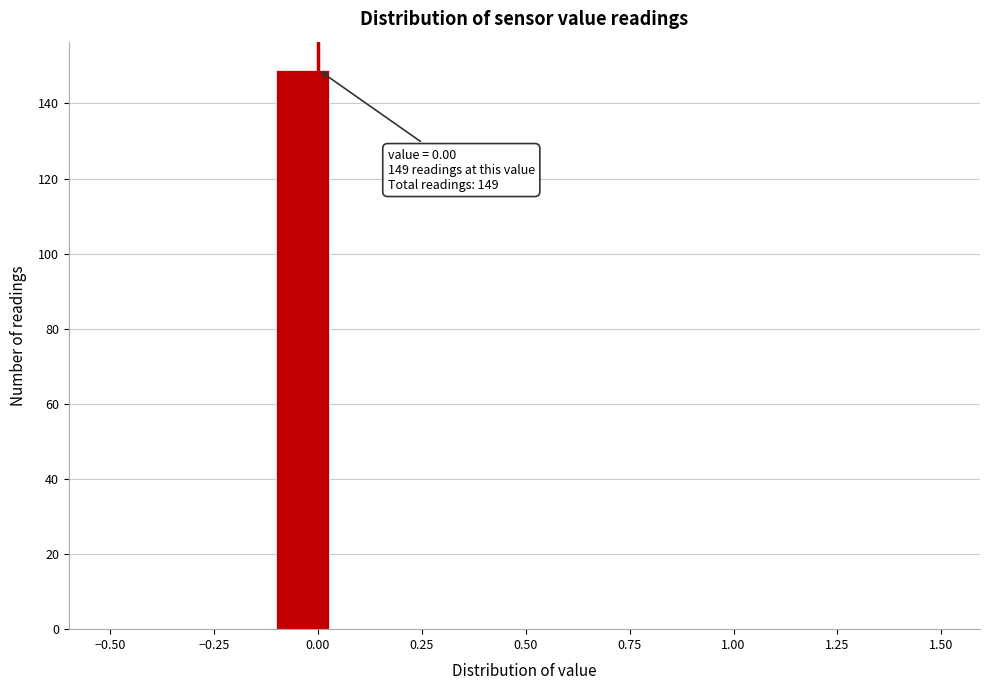

Read against the x-axis, roughly where is the centre of the tallest bar?

-0.05